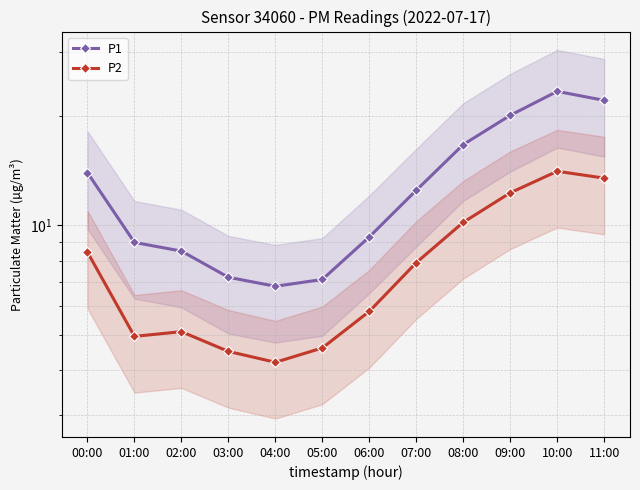

Is this an area chart (filled region under the line)?

No